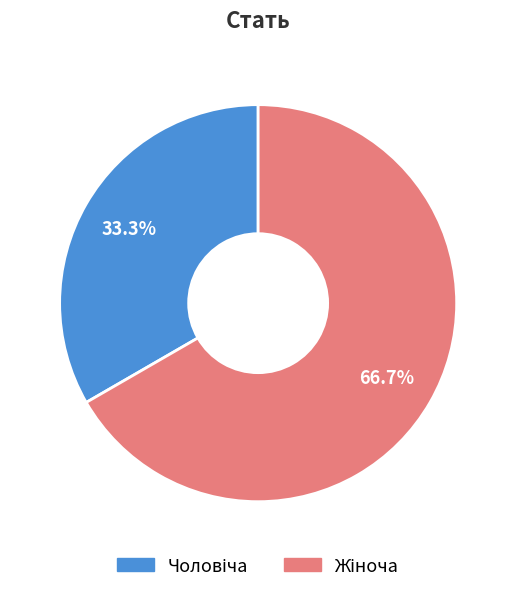

How many segments does this pie chart have?

2